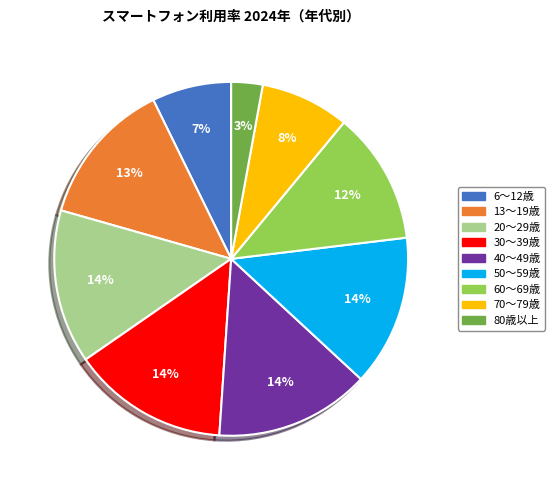

Is there a majority slice in this chart?

No